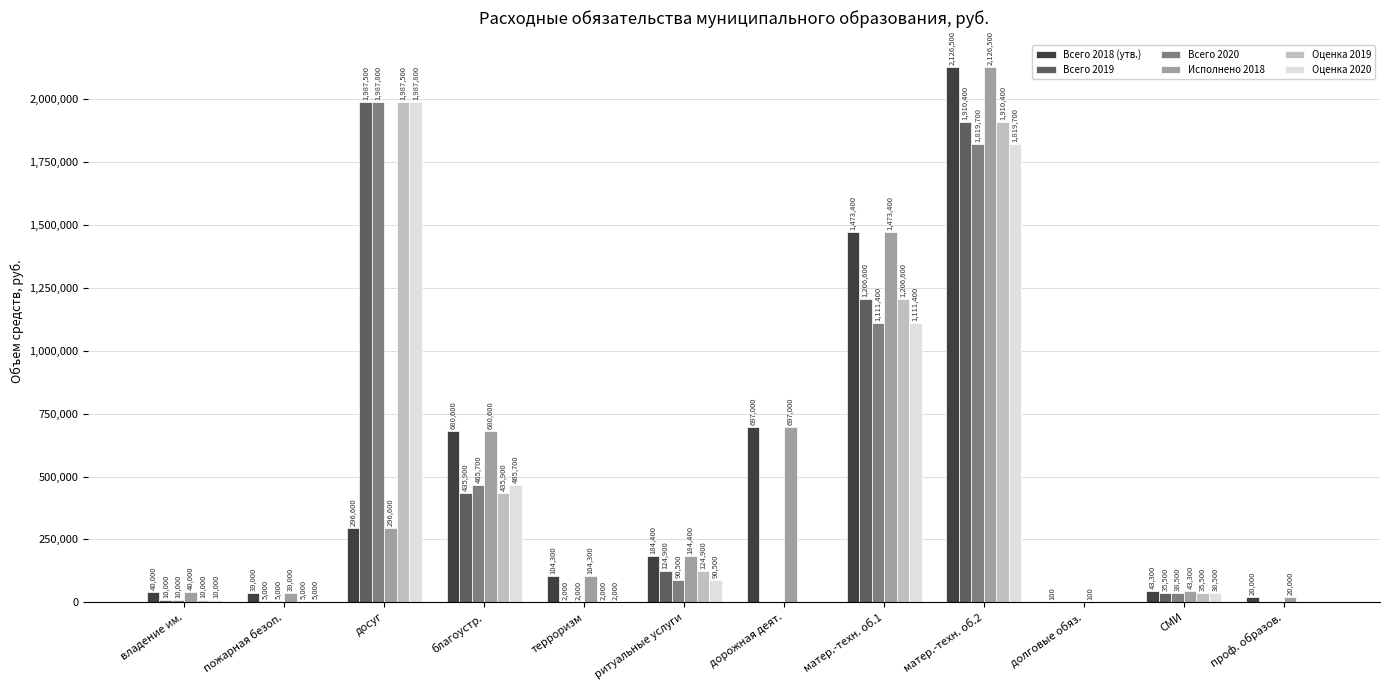

What is the sum of all Оценка 2020 values?

5530600